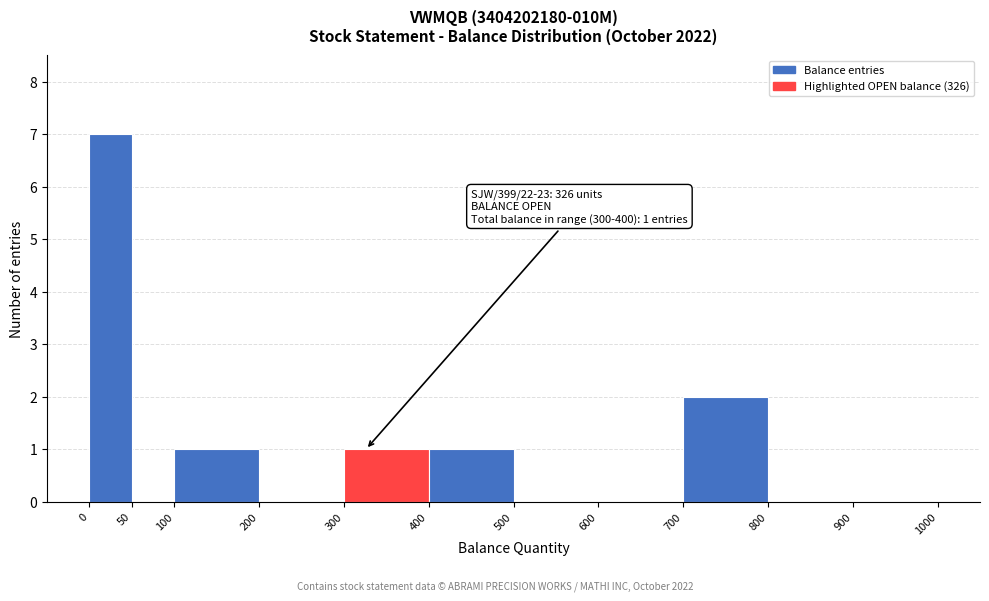

Over which range of the x-axis is the bar tallest?

0 to 50